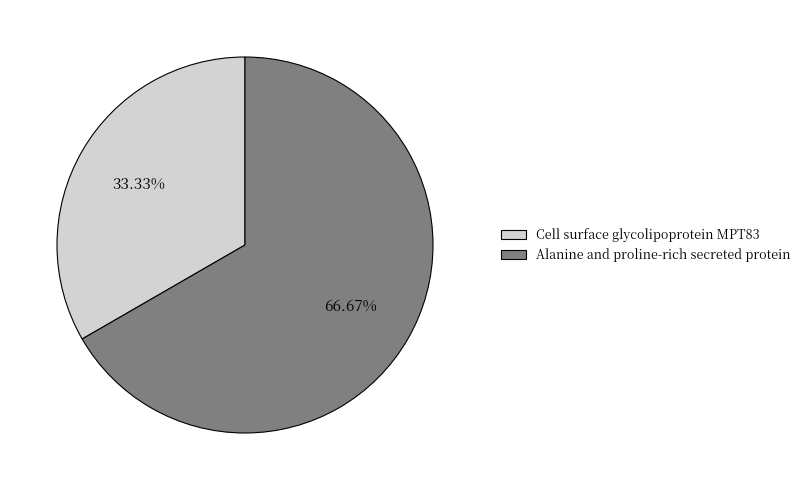

Is it true that Alanine and proline-rich secreted protein is 67% of the pie?

True